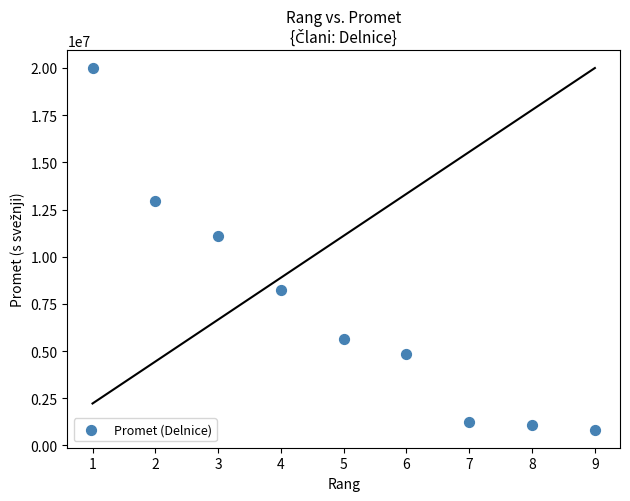

What Y value in the scatter plot is closest to 10416798?

11072799.6